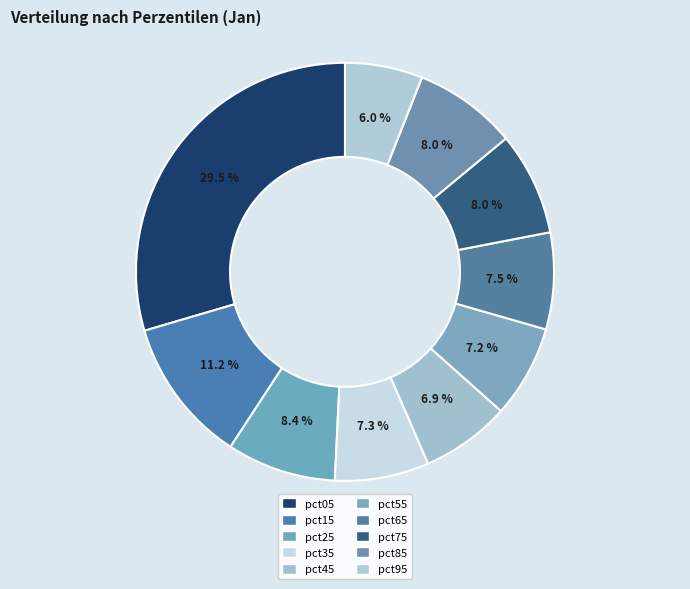

The pct85 slice represents 8% of the pie. True or false?

True